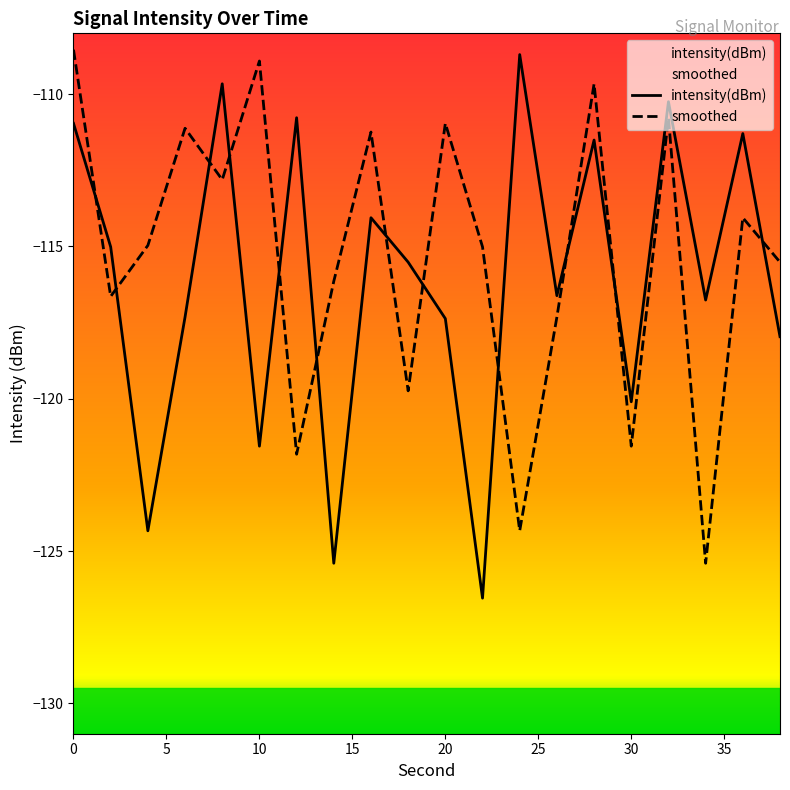

At which category does smoothed reach its first local peak?

6